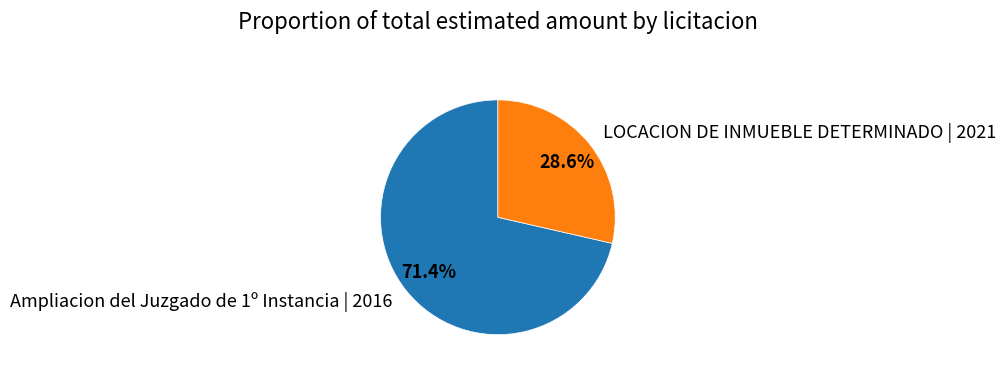

To the nearest percent, what portion does LOCACION DE INMUEBLE DETERMINADO | 2021 represent?

29%